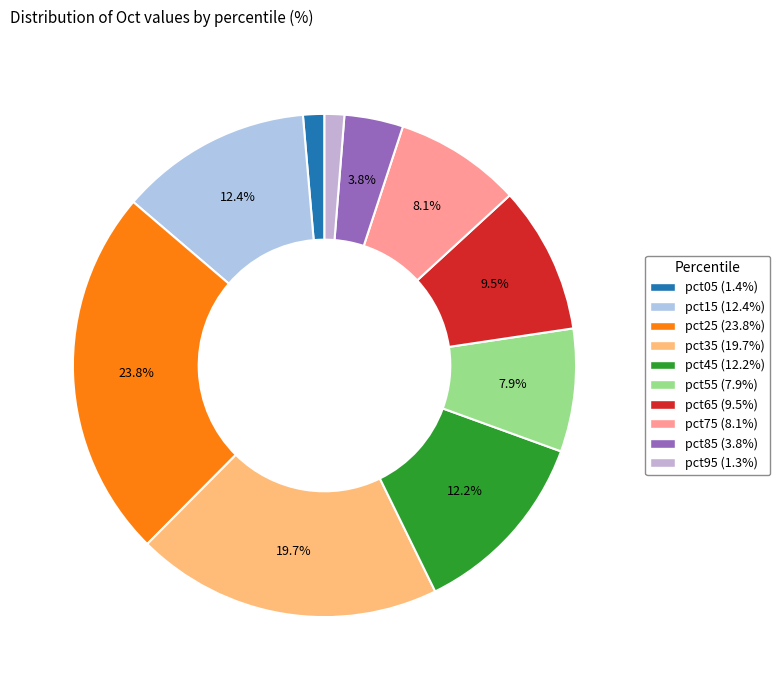

Count the number of slices in the pie.

10